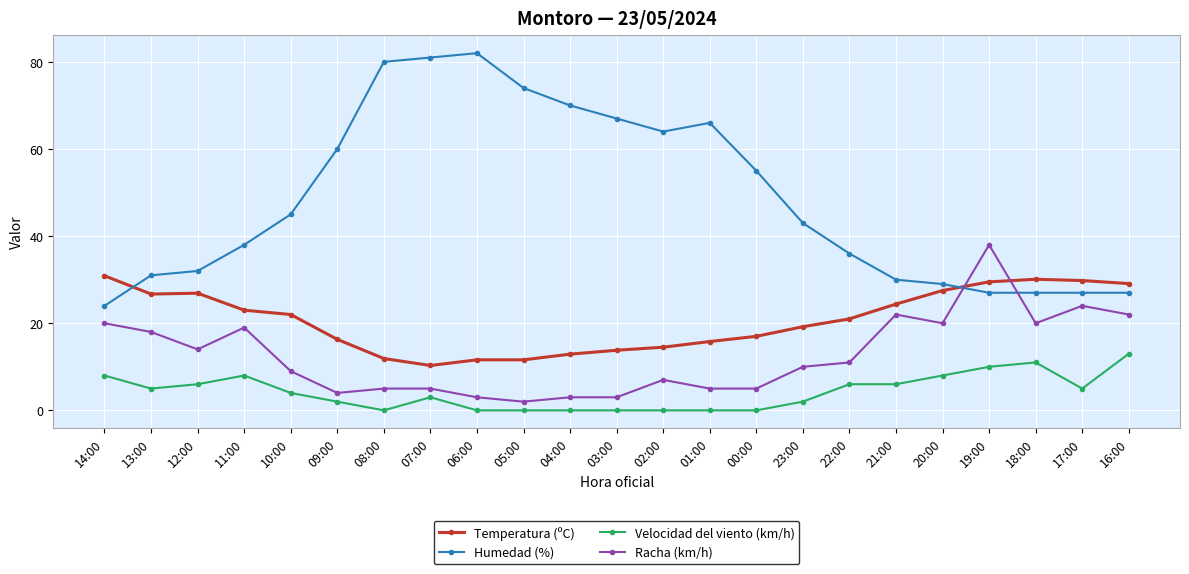

Where is the first local maximum for Humedad (%)?

06:00